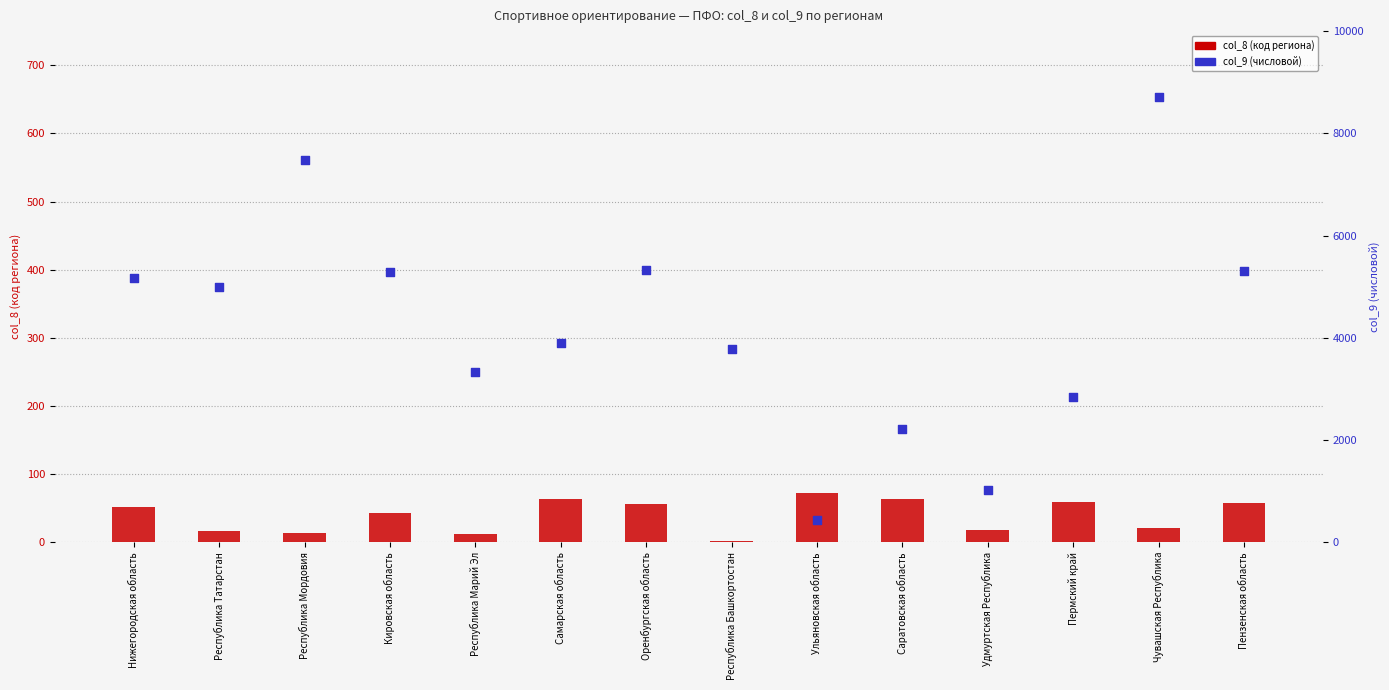

Which series reaches the minimum Y coordinate?

col_8 (регион код)